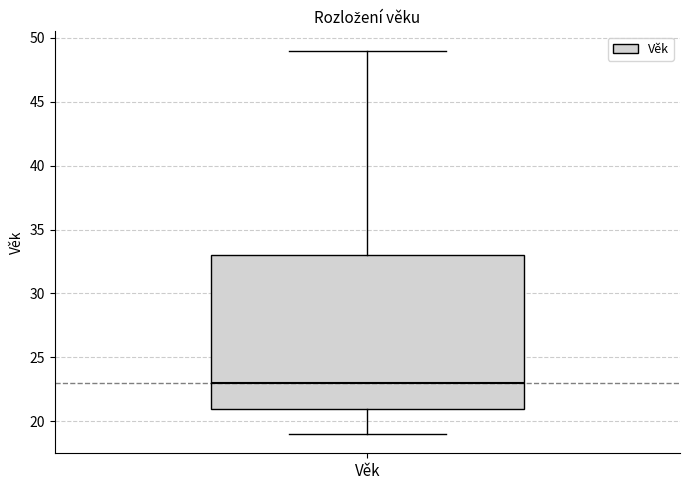

Where does the median line of the box for Věk sit on the y-axis? The values are not printed on the chart, so give them approximately, as read against the axis.

23